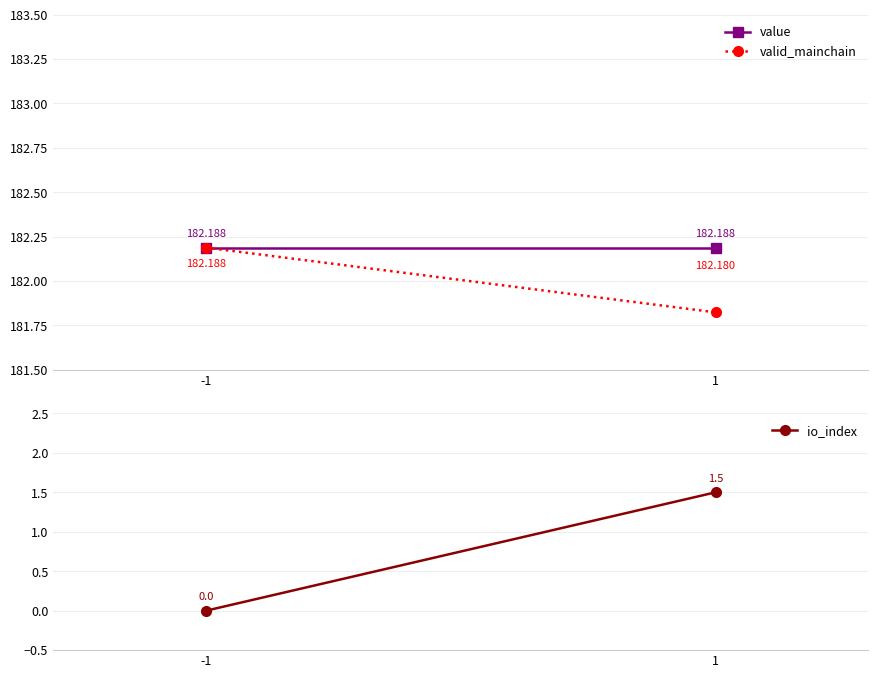

Which category has the highest value across all series?

-1